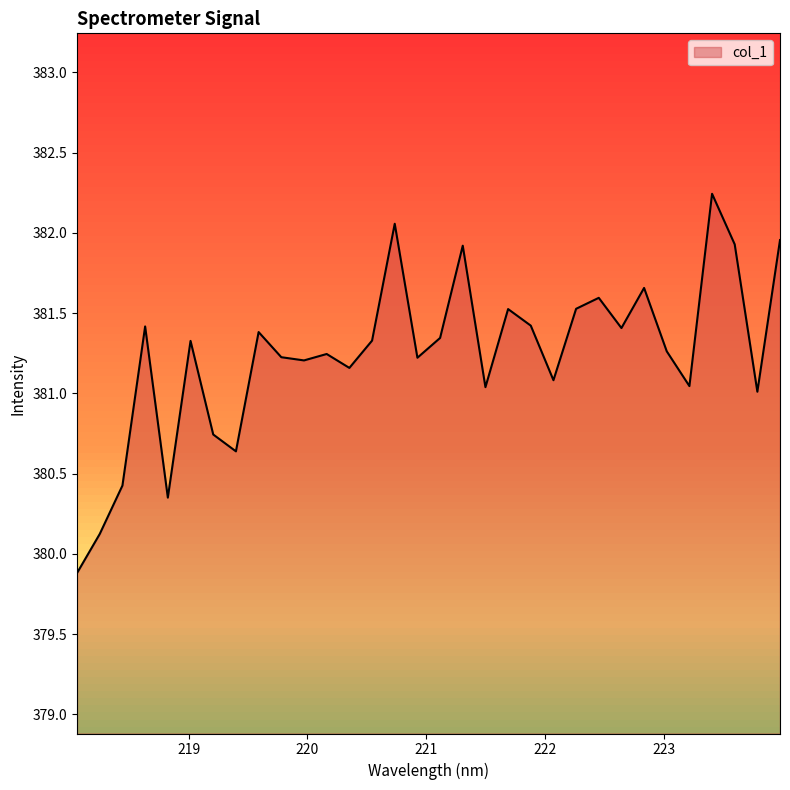

What is the difference between the maximum and minimum values?

2.4